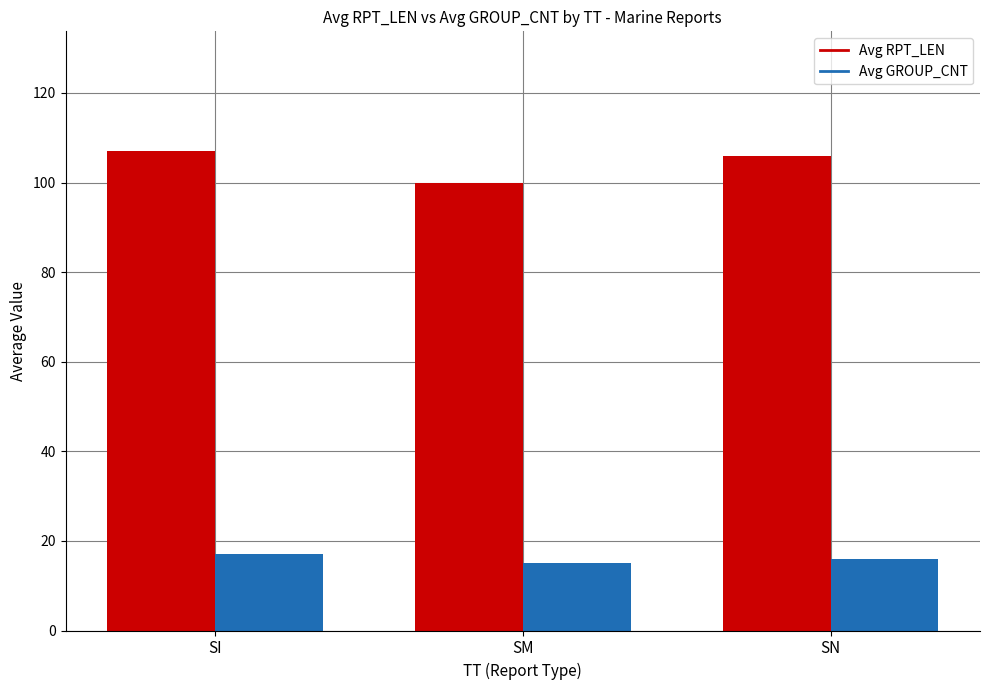

What is the maximum value shown in the chart?

107